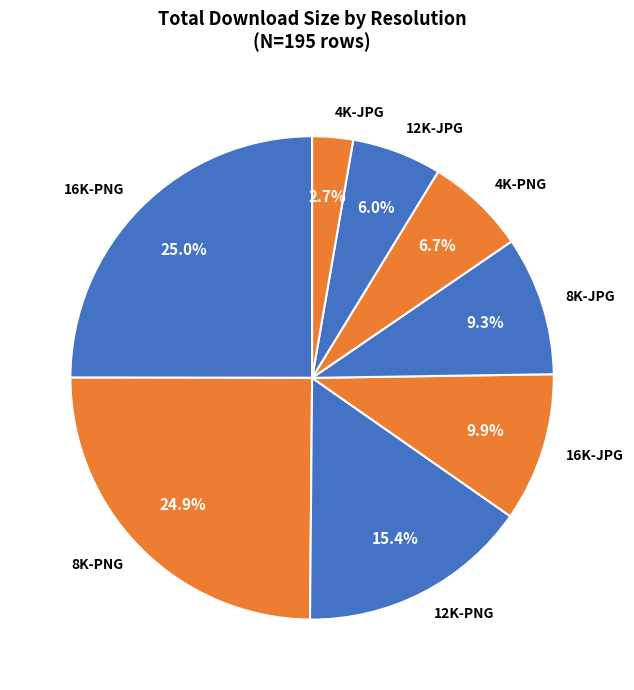

Which slice is the smallest?

4K-JPG